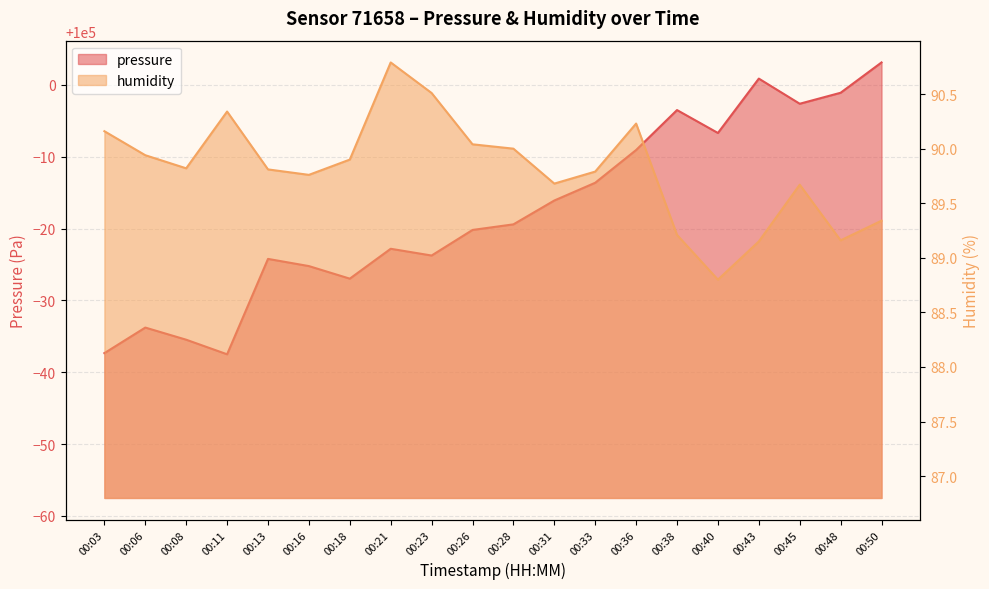

Is the value of pressure at 00:18 greater than the value of humidity at 00:40?

Yes